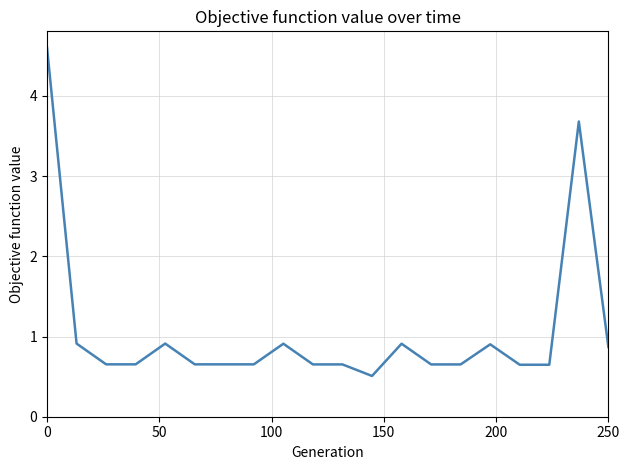

What is the sum of all values?

21.4